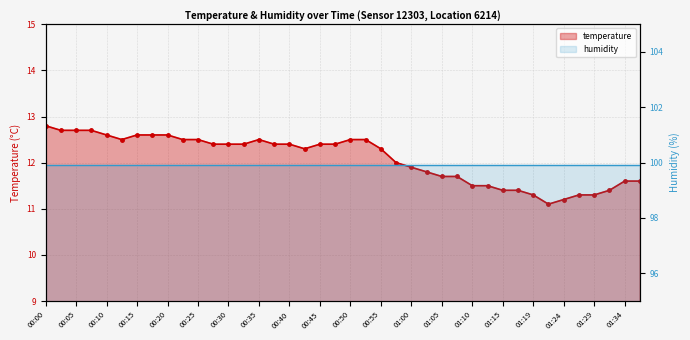

The chart shows a value of 12.5 at 2023-03-25T00:52:50. True or false?

True